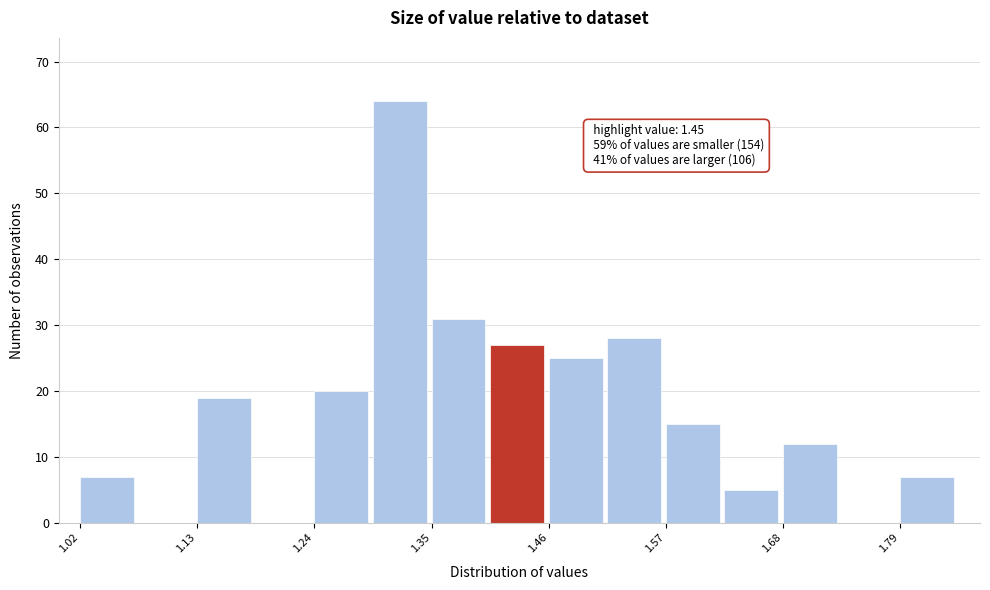

Read against the x-axis, roughly where is the centre of the tallest bar?

1.32